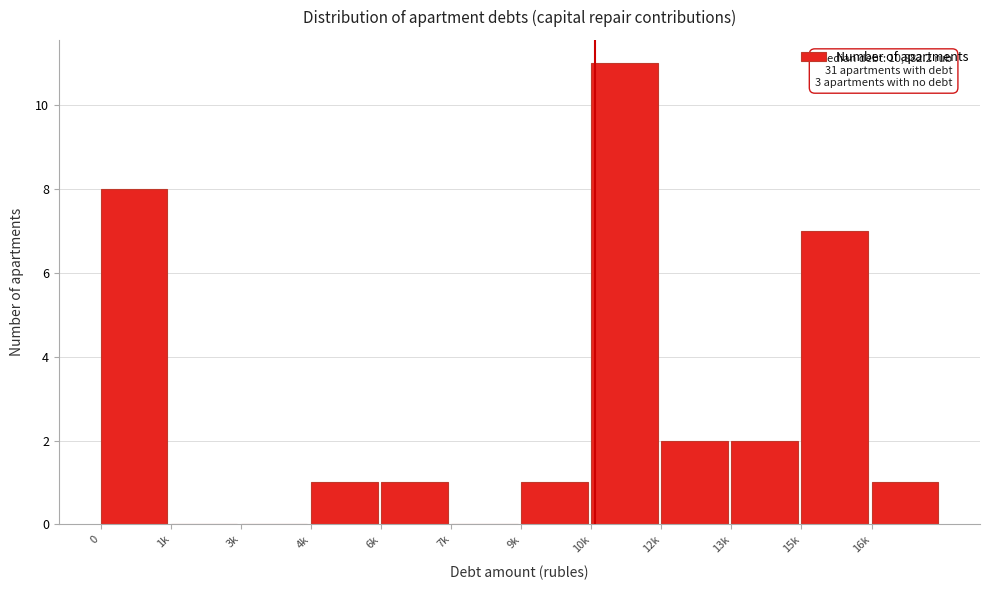

Reading right to left, transcribe all the data shown in this chart.

16k=1	15k=7	13k=2	12k=2	10k=11	9k=1	7k=0	6k=1	4k=1	3k=0	1k=0	0=8